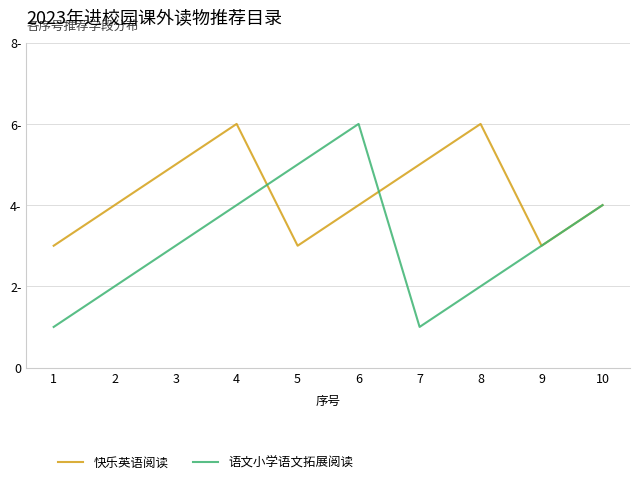

List the series in order of their peak value, highest first.

快乐英语阅读, 语文小学语文拓展阅读